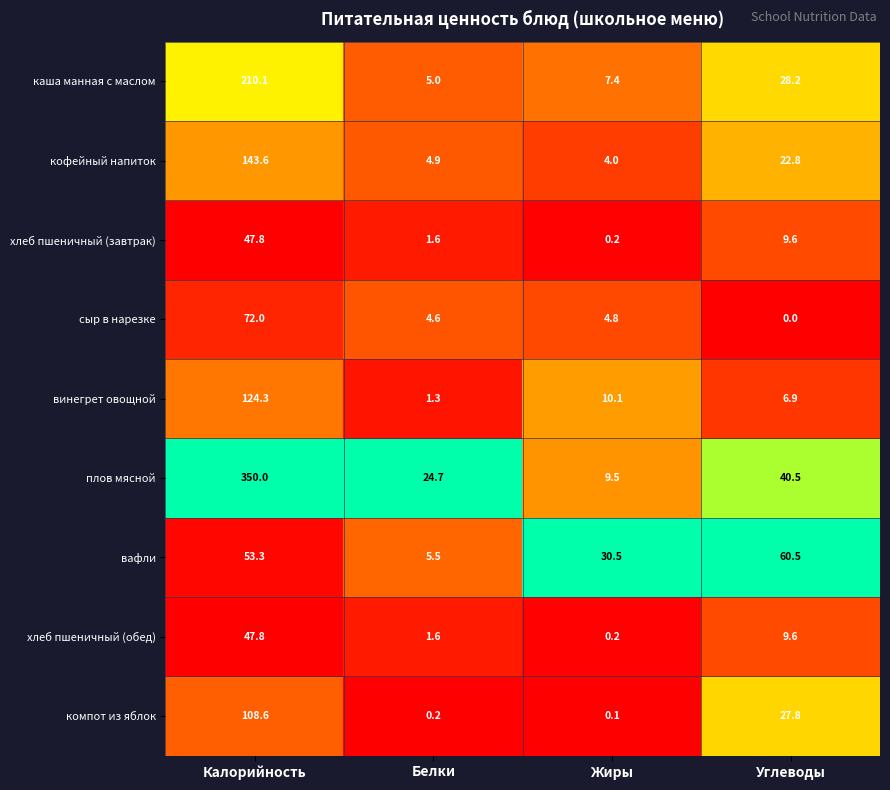

Which series changed the most between Калорийность and Белки?

плов мясной